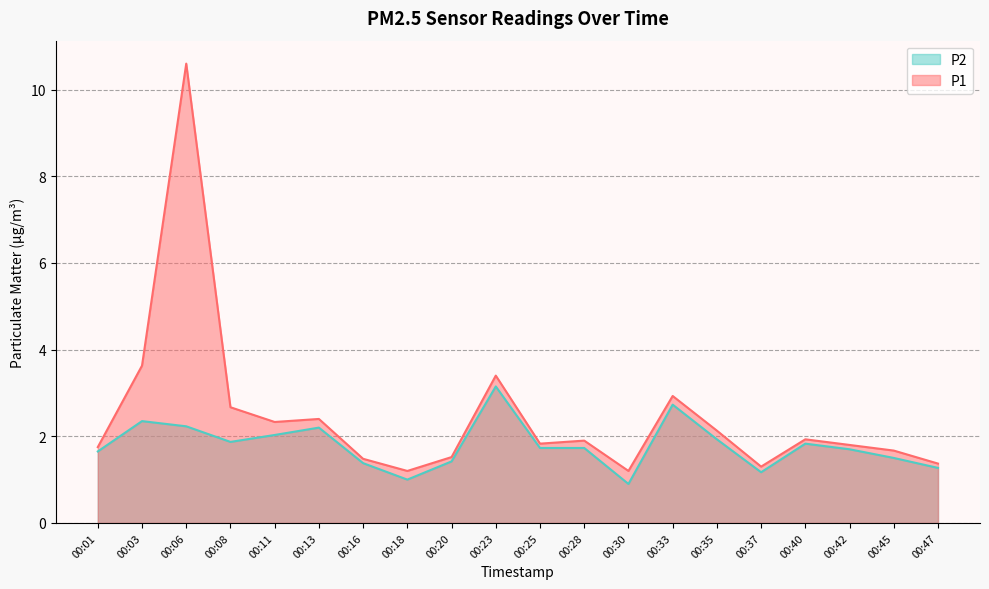

True or false: P1 has more than 0 interior local peaks.

True